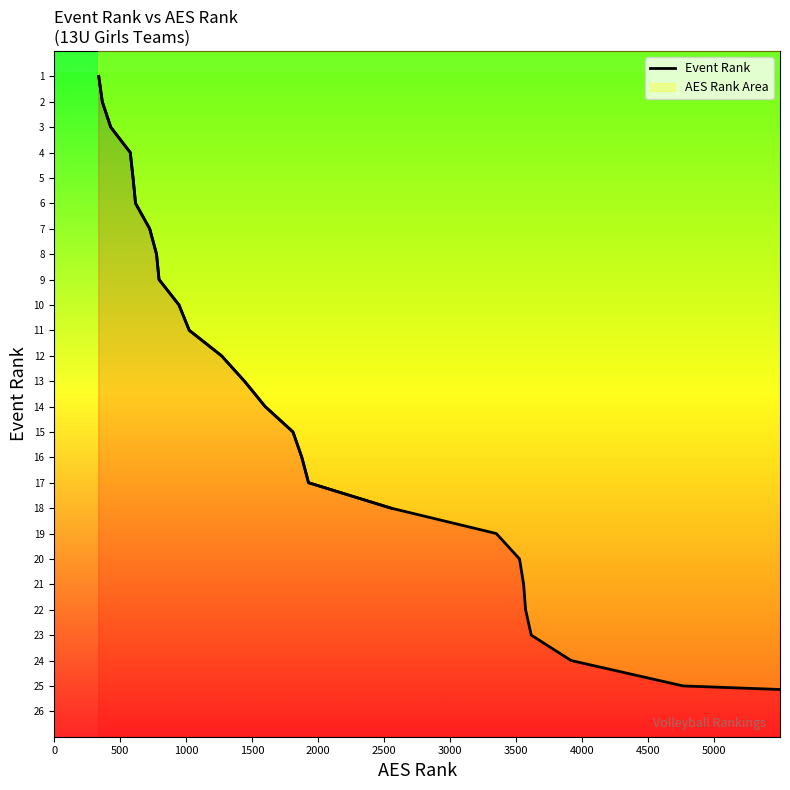

True or false: the data shows 26 at 16.

False